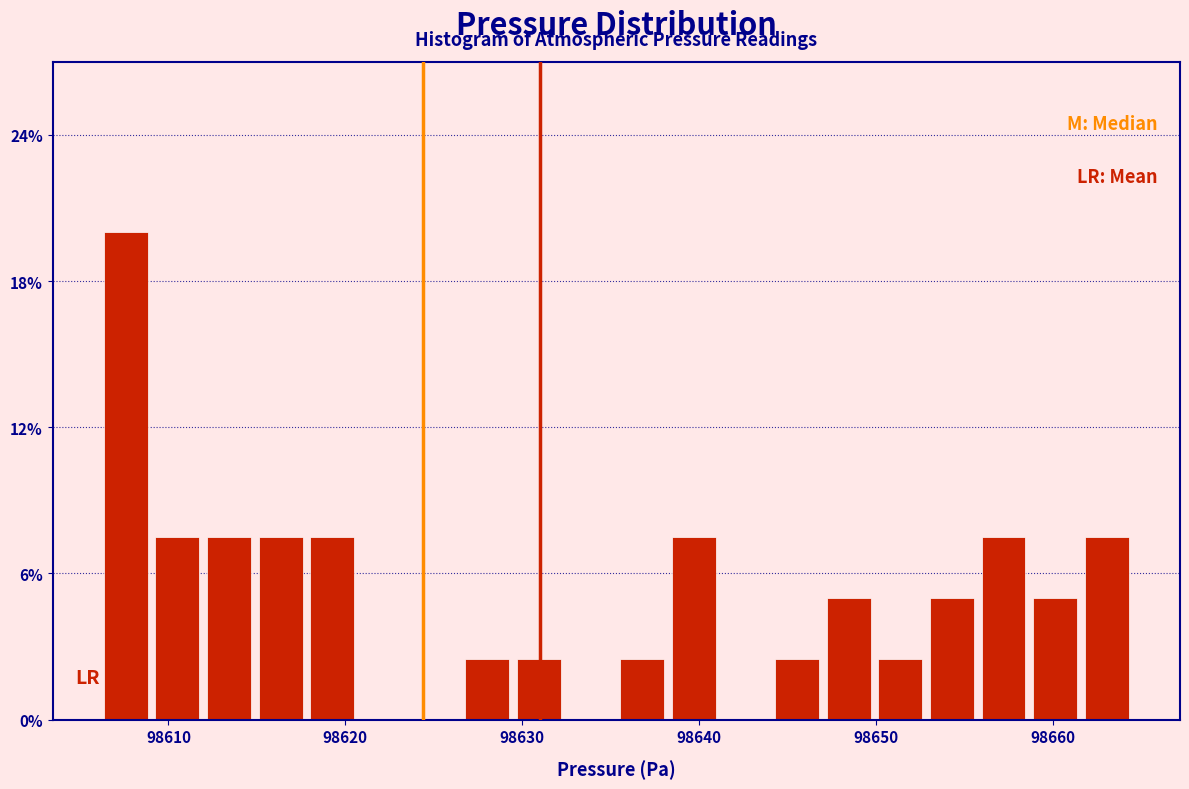

Around what value on the x-axis is the tallest bar? Give the approximate position of its centre, as read against the axis.

98608